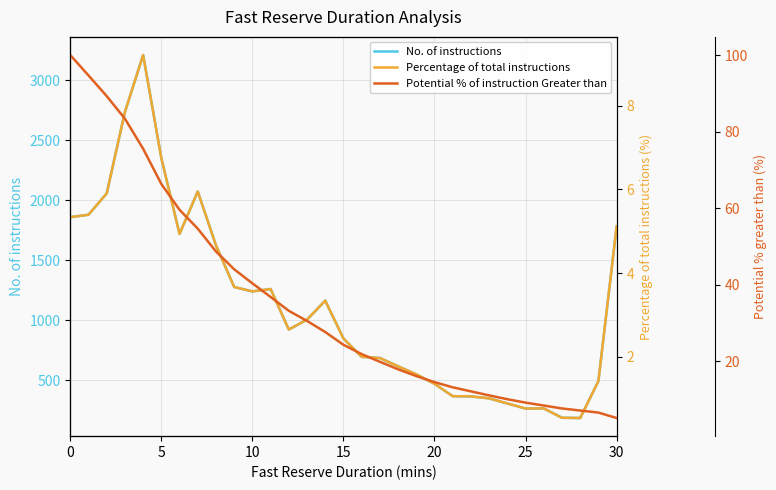

True or false: No. of instructions and Percentage of total instructions cross at least once.

False